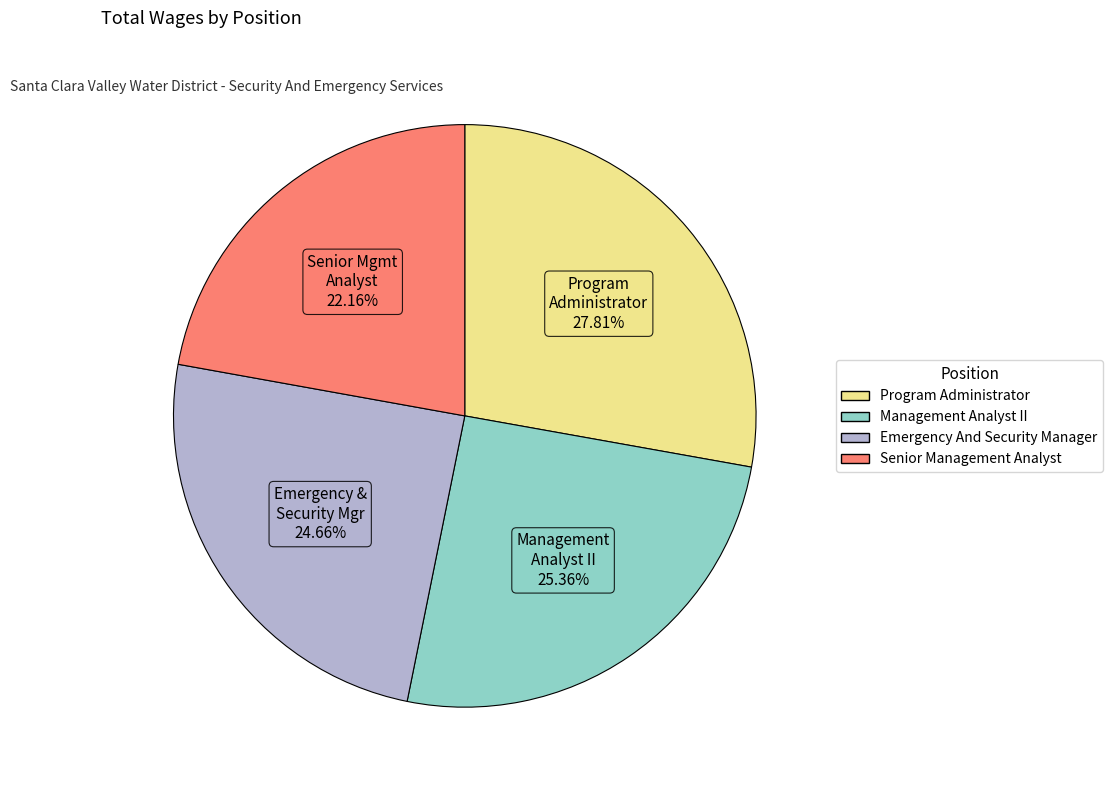

Between Emergency And Security Manager and Program Administrator, which is larger?

Program Administrator